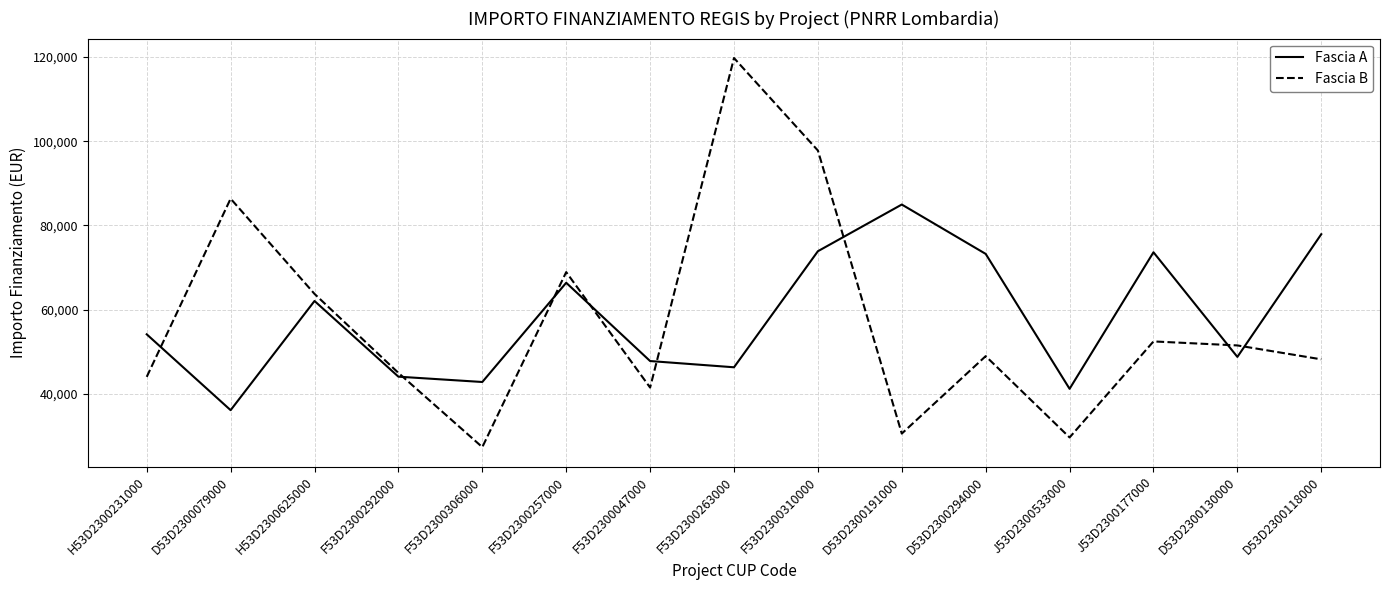

List the series in order of their peak value, highest first.

Fascia B, Fascia A